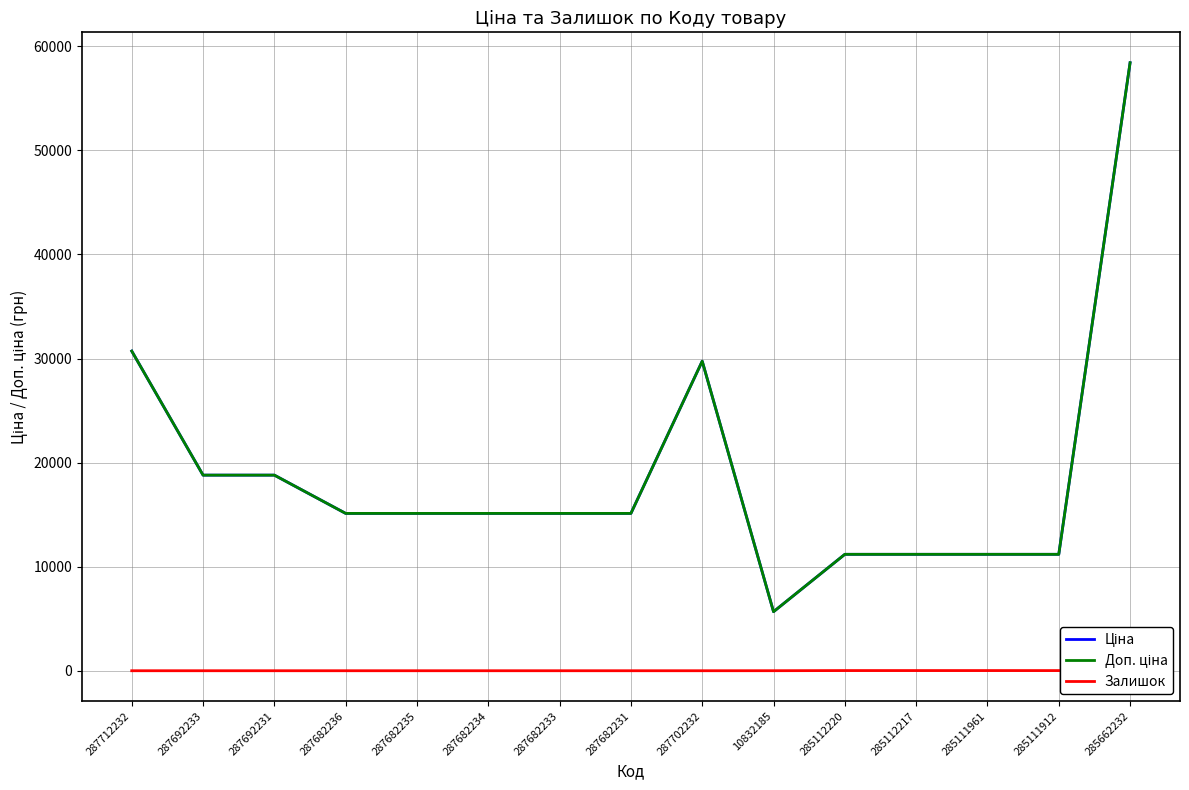

Is this an area chart (filled region under the line)?

No